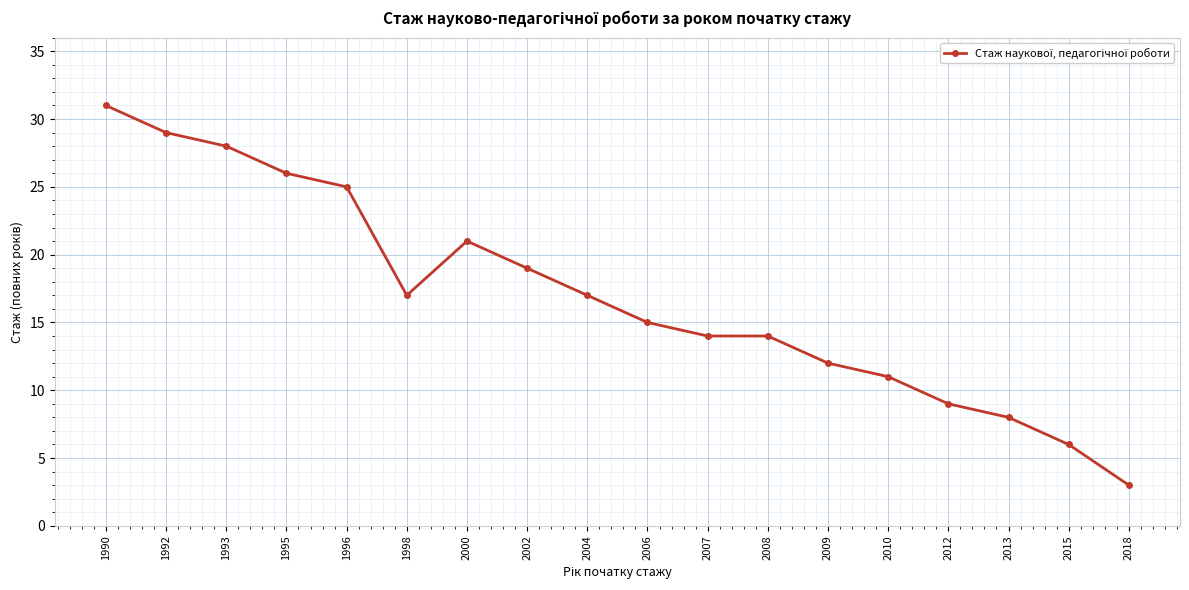

Where is the first local maximum?

2000